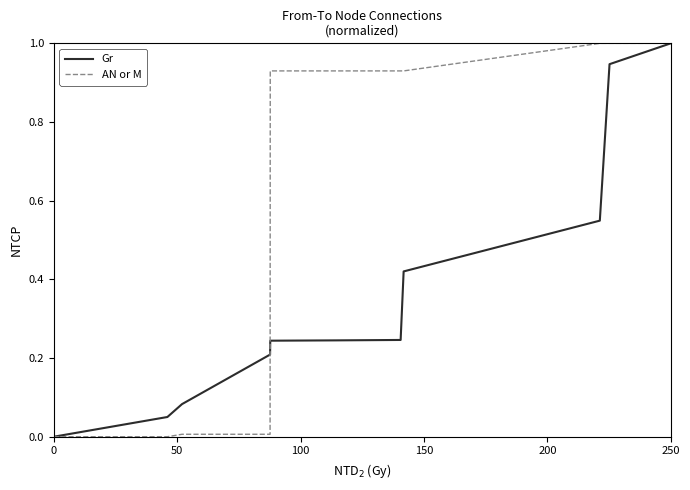

True or false: Gr and AN or M cross at least once.

True